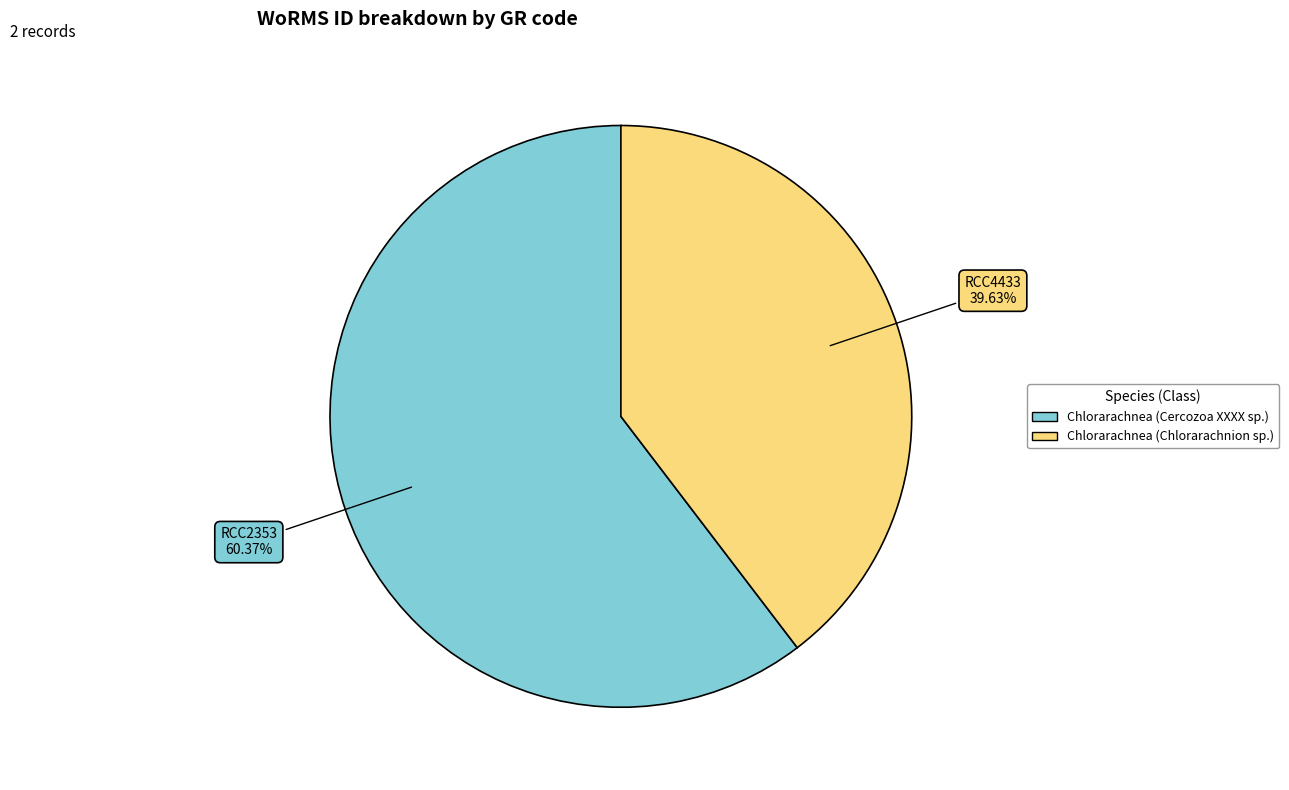

To the nearest percent, what portion does Chlorarachnea (Cercozoa XXXX sp.) represent?

60%